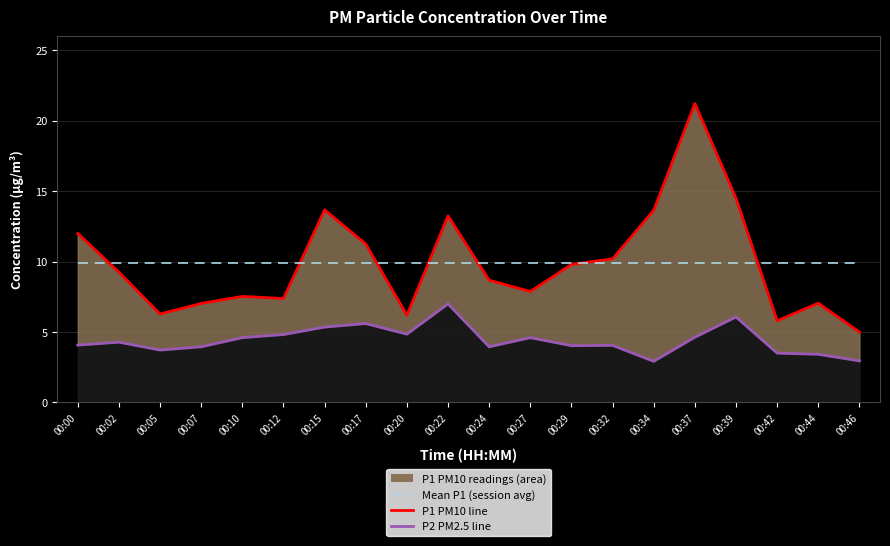

What is the average value of the P2 PM2.5 readings series?

4.4